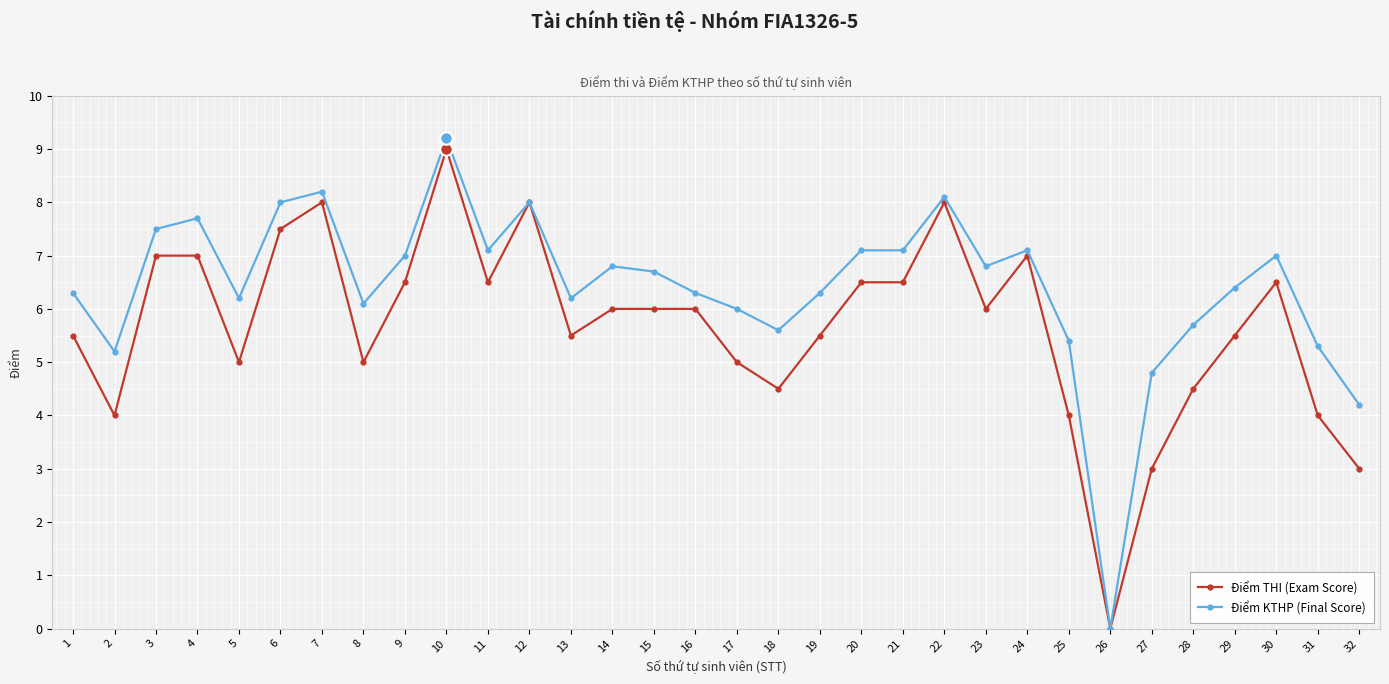

Where does the Điểm THI (Exam Score) series first go above 6?

3